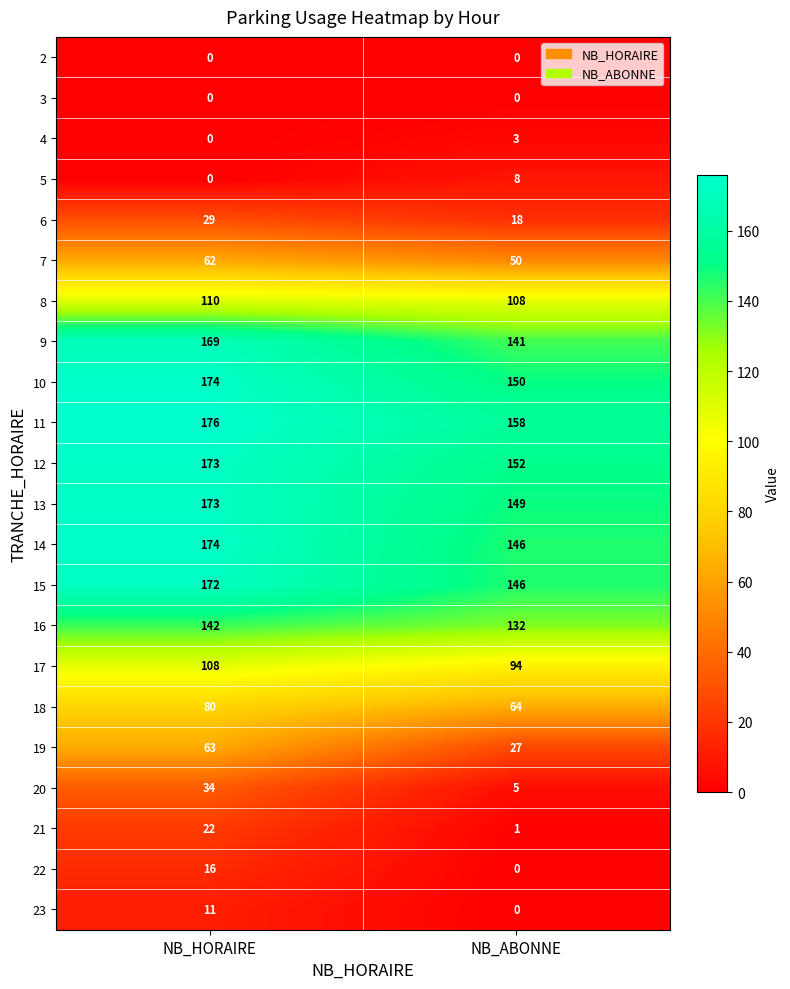

How many distinct data groups are displayed?

22